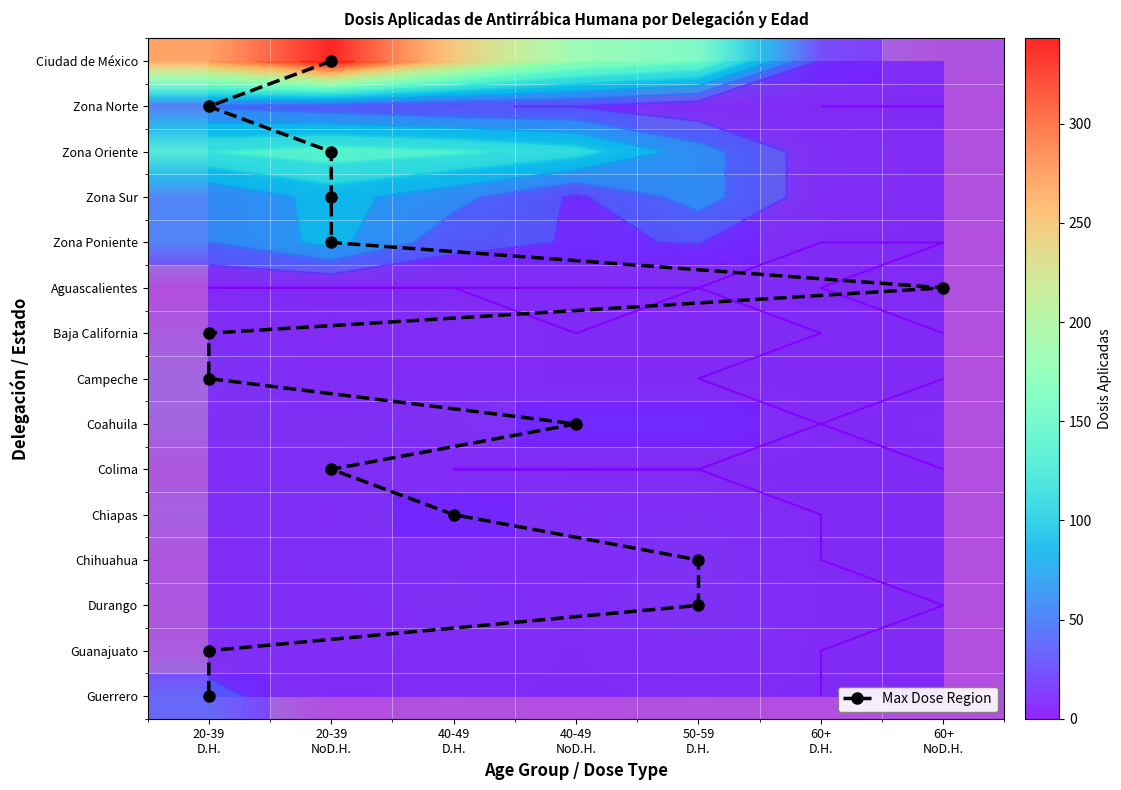

Which category has the lowest value across all series?

60+ D.H.